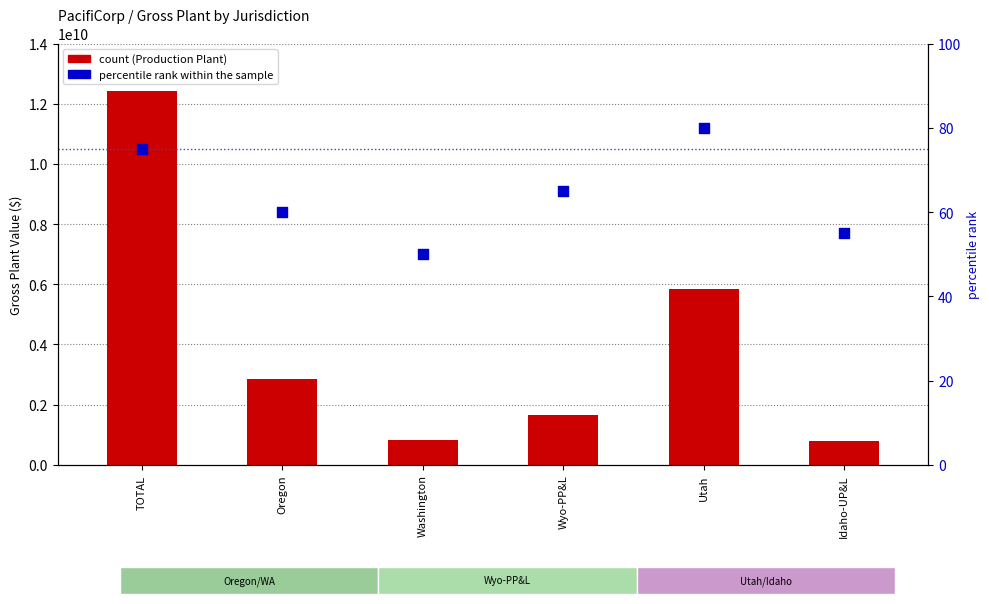

Which series has the largest Y range (max minus min)?

PRODUCTION PLANT